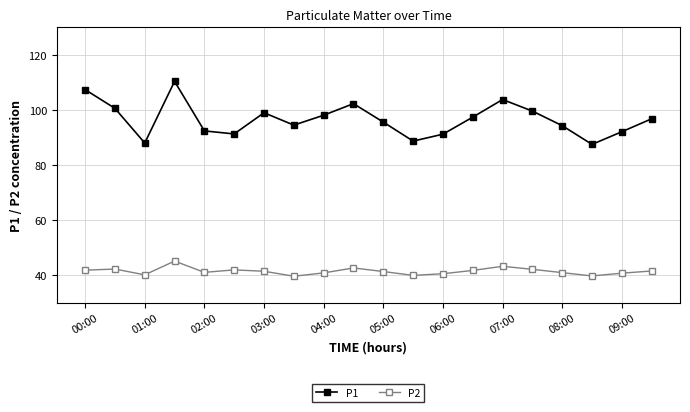

At how many categories does at least one series exceed 73?

20